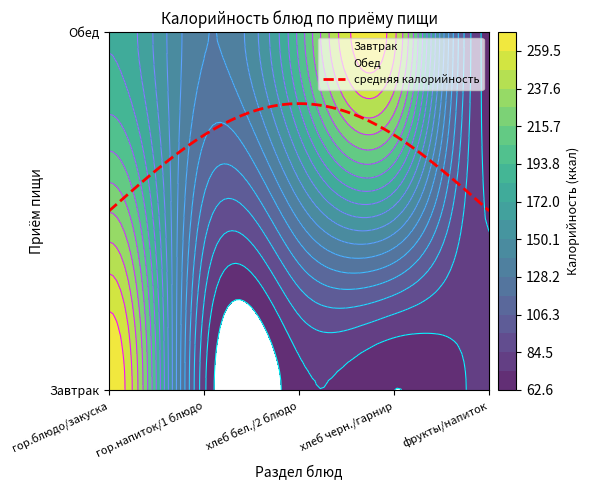

What is the difference between the maximum and second lowest values in the Завтрак series?

200.1